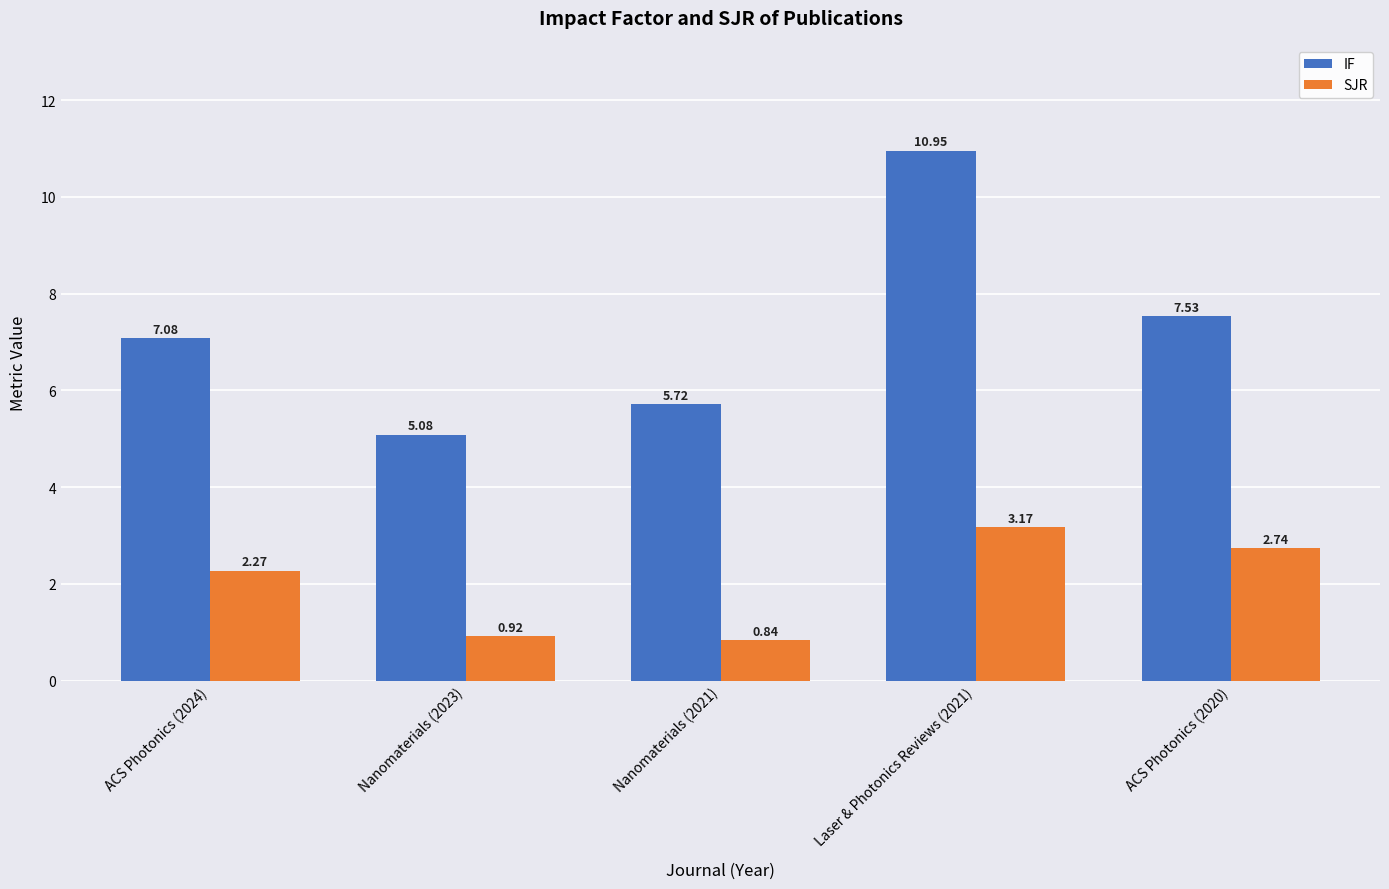

What is the difference between the second highest and second lowest values in the SJR series?

1.8